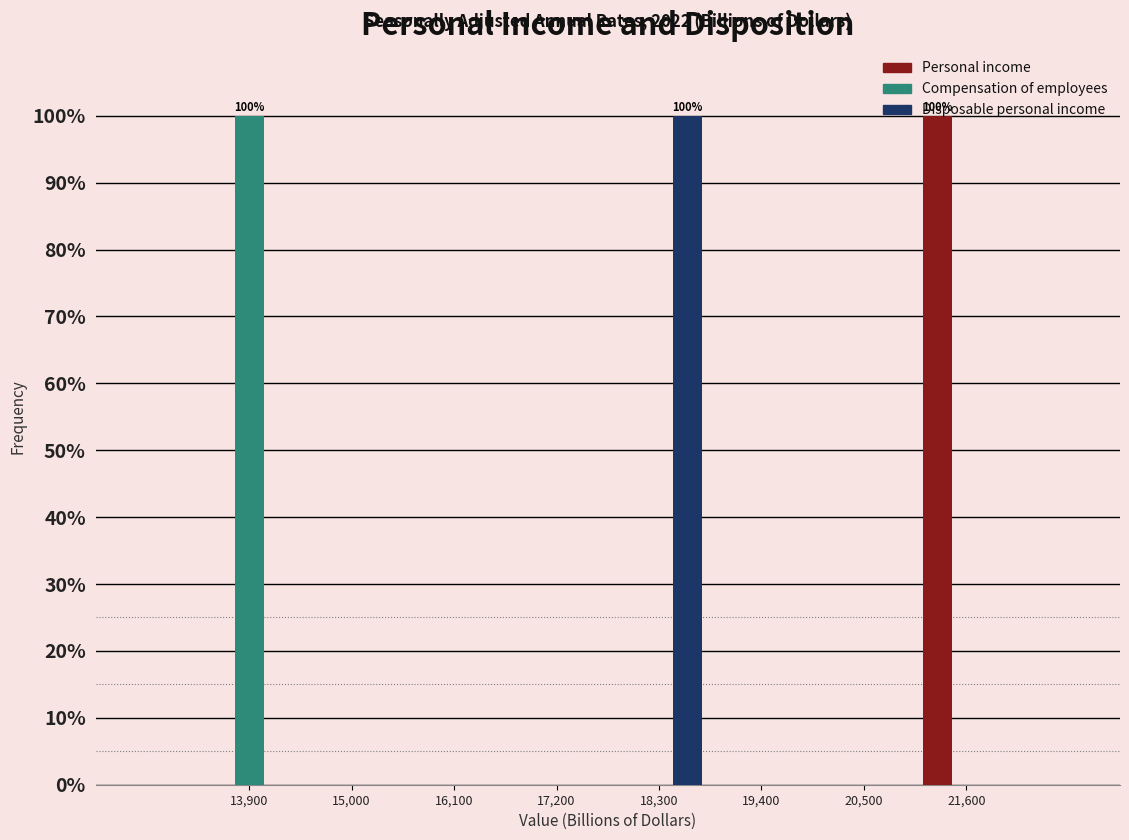

In the Disposable personal income series, which range on the x-axis has the tallest bar?

17800 to 18800